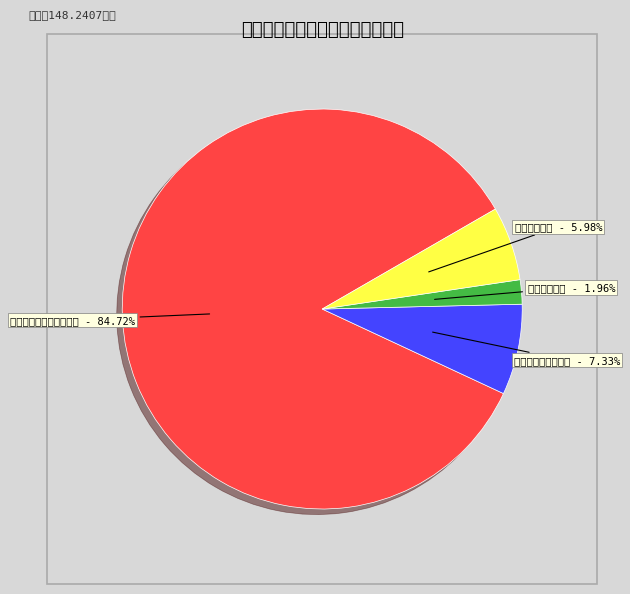

To the nearest percent, what portion does 卫生健康支出 represent?

2%